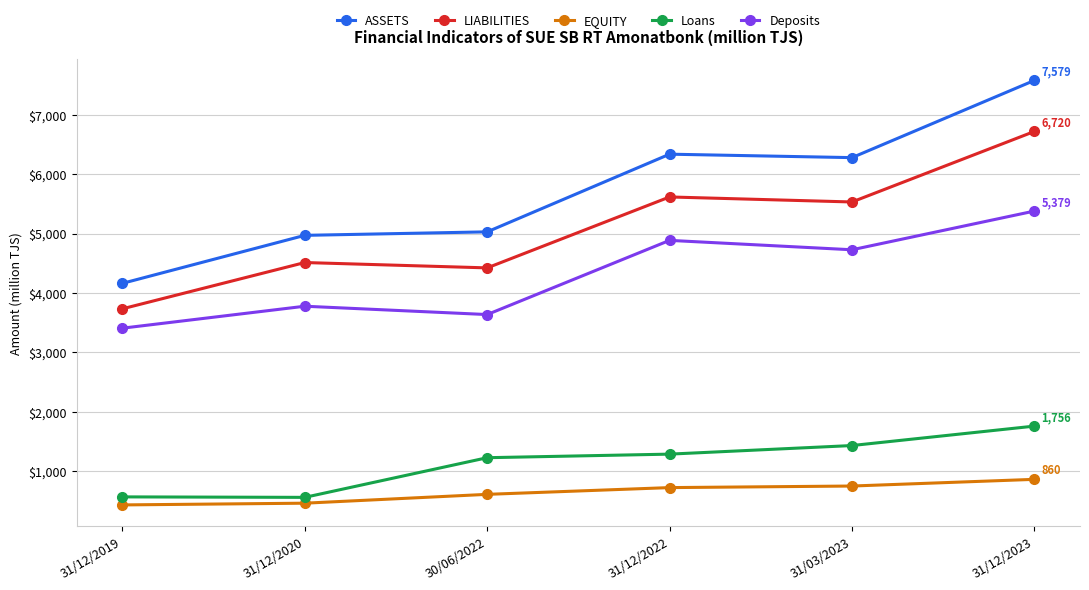

What is the difference between the Deposits values at 31/12/2022 and 31/12/2023?

493.6